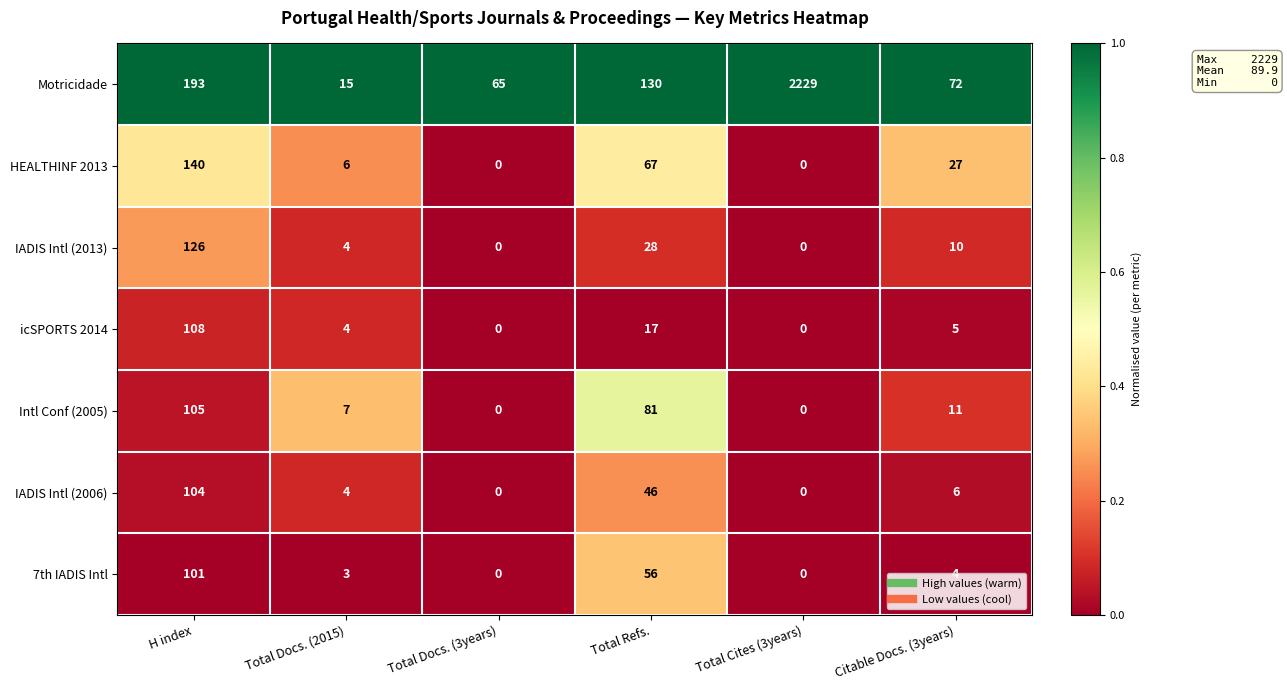

Read the 7th IADIS Intl value at H index, to the nearest 5.

100